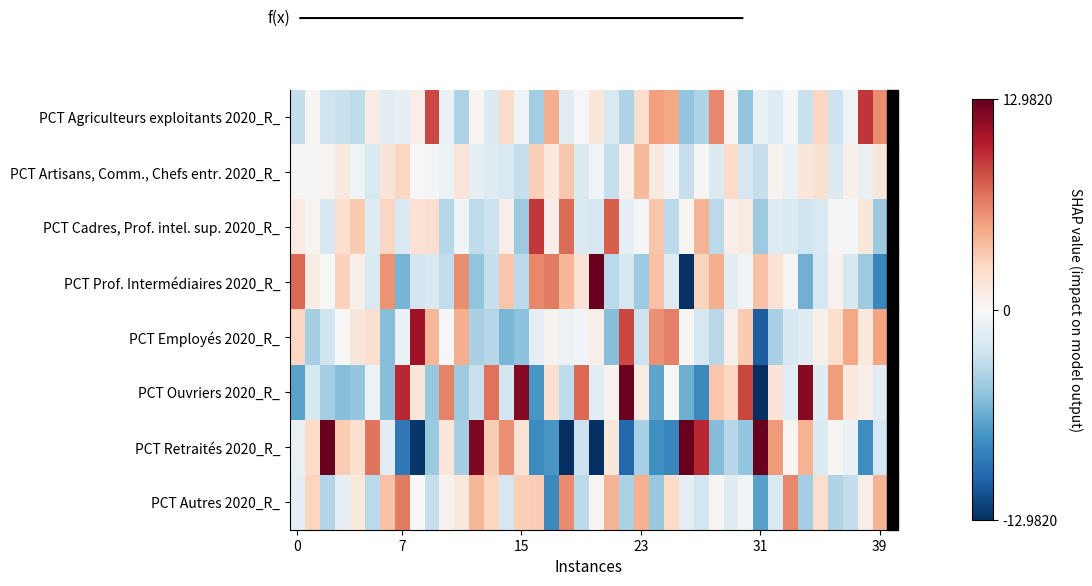

At which category is the sum across all series the highest?

28